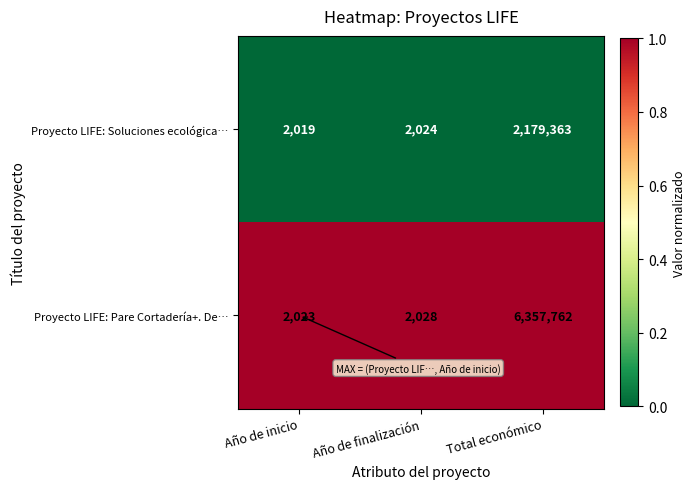

What is the lowest value of the Proyecto LIFE: Pare Cortadería+. De… series?

2023